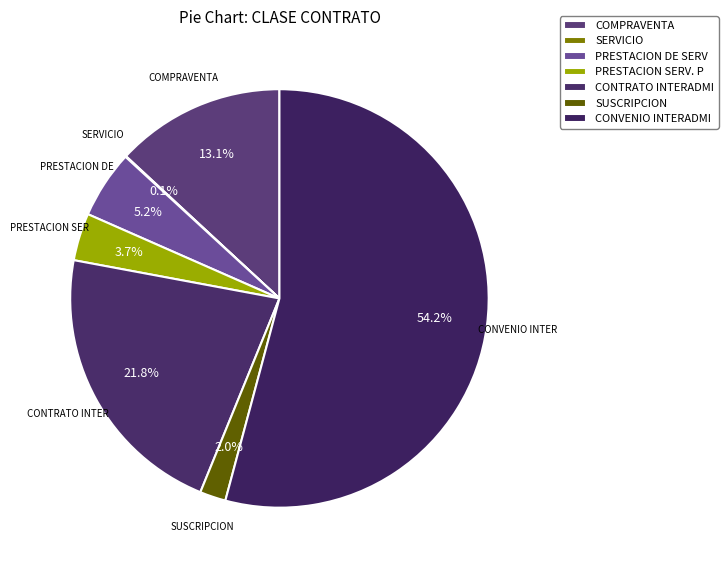

Which slice is the largest?

CONVENIO INTERADMINISTRATIVO